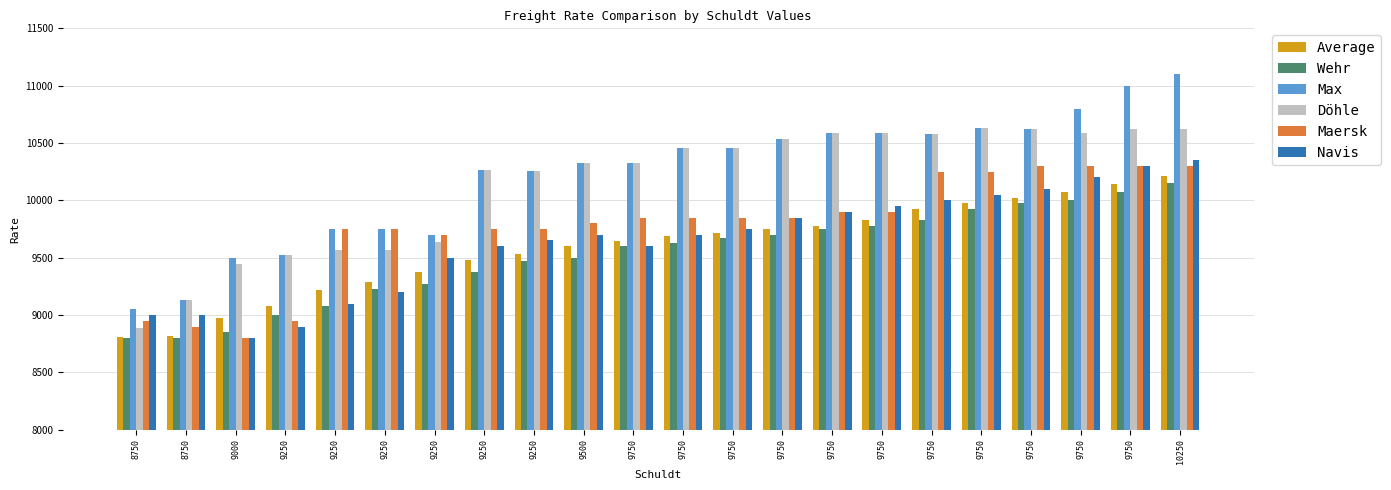

What is the sum of the Average values at 9250 and 9250?

18373